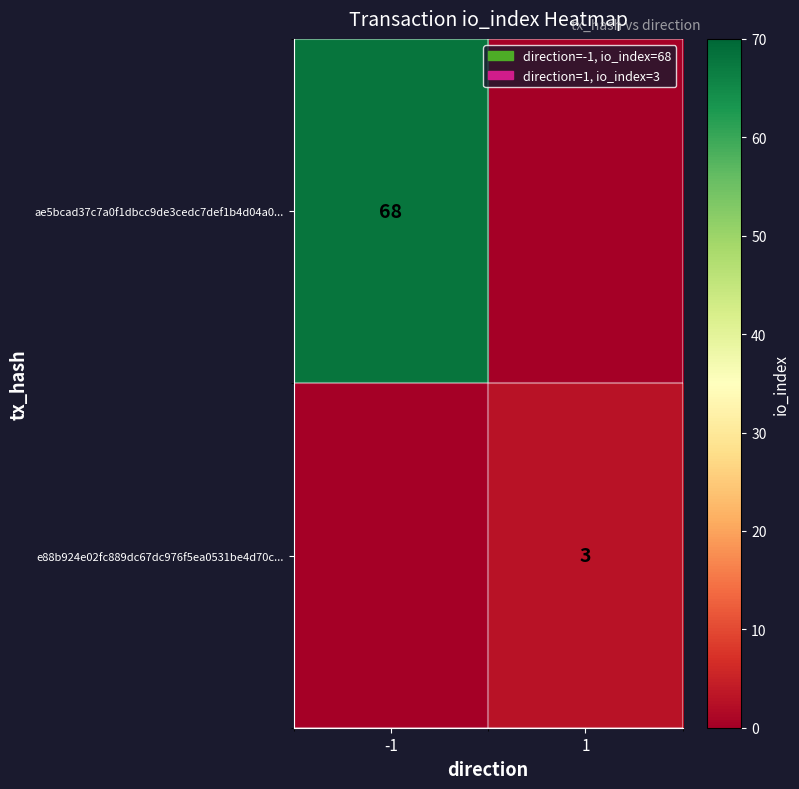

Is it true that ae5bcad37c7a0f1dbcc9de3cedc7def1b4d04a0... equals 96 at -1?

False